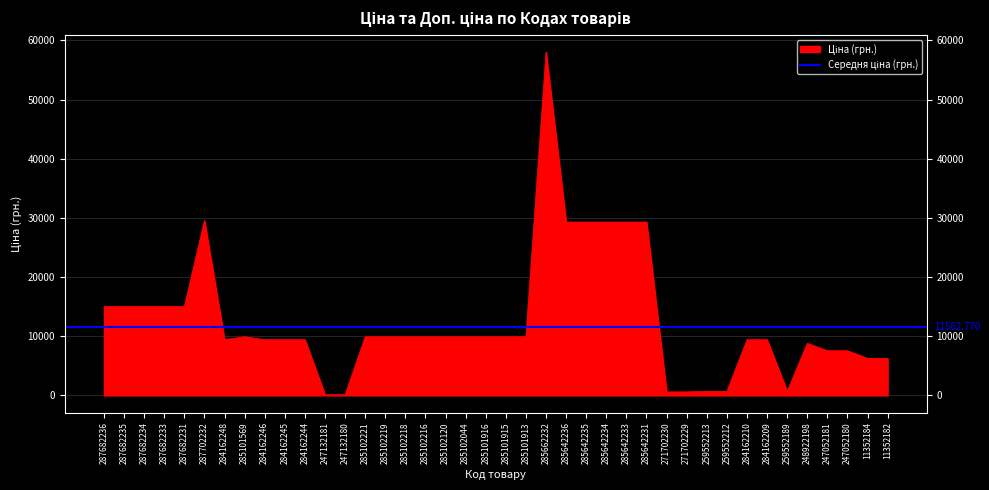

The chart shows a value of 6266.7 at 11352184. True or false?

True